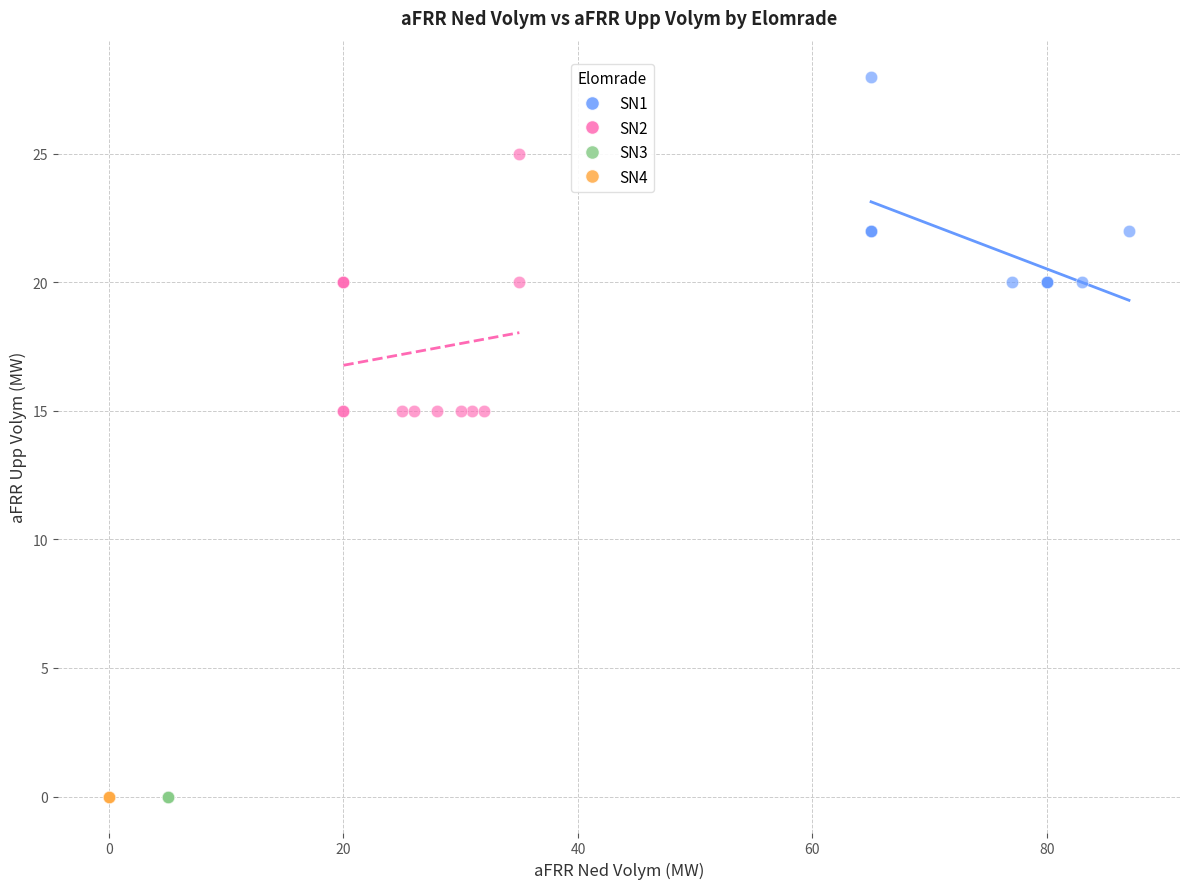

What are all the series names shown in the legend?

SN1, SN2, SN3, SN4